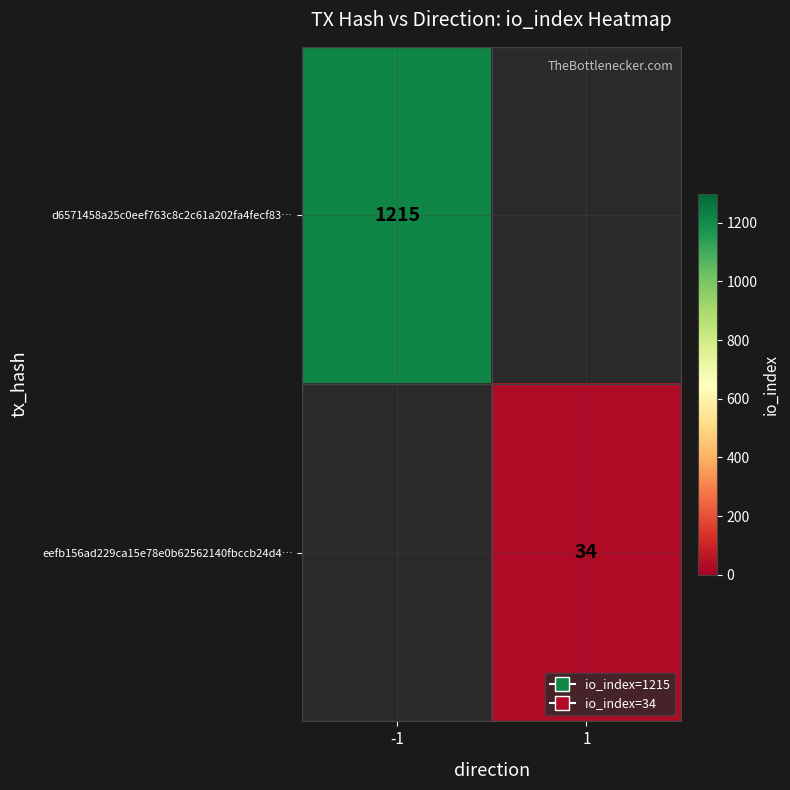

The value of eefb156ad229ca15e78e0b62562140fbccb24d4… at 1 is 53.5. True or false?

False